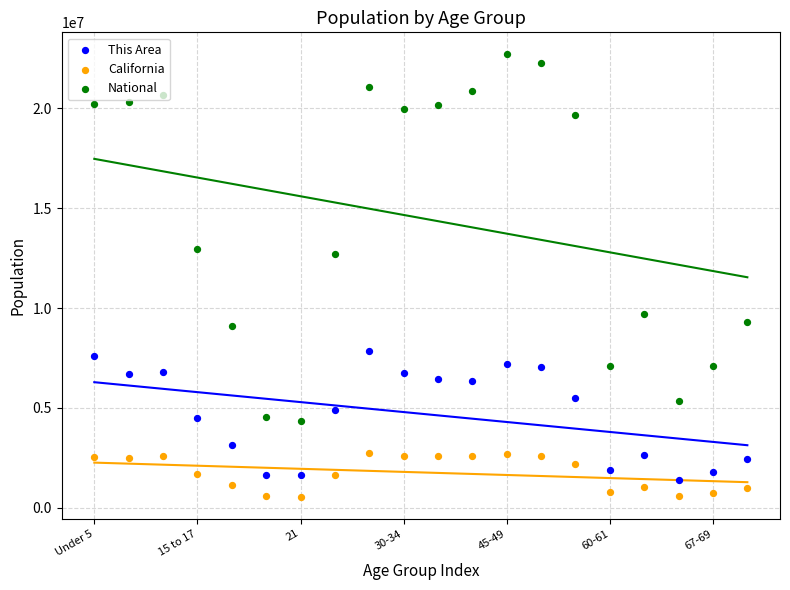

Which series has the largest total across all categories?

National